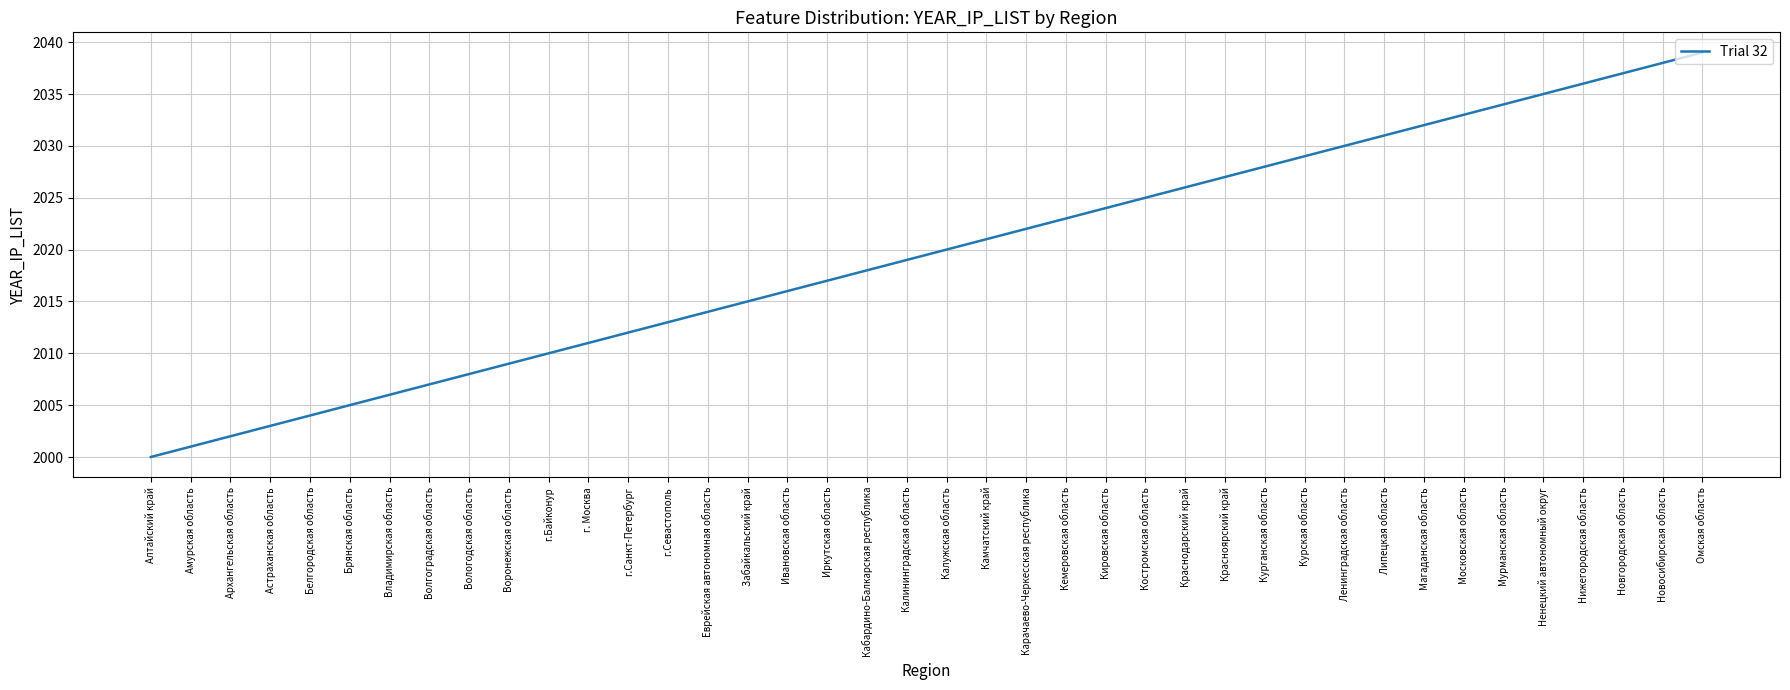

List the labels in order of value, largest first.

Омская область, Новосибирская область, Новгородская область, Нижегородская область, Ненецкий автономный округ, Мурманская область, Московская область, Магаданская область, Липецкая область, Ленинградская область, Курская область, Курганская область, Красноярский край, Краснодарский край, Костромская область, Кировская область, Кемеровская область, Карачаево-Черкесская республика, Камчатский край, Калужская область, Калининградская область, Кабардино-Балкарская республика, Иркутская область, Ивановская область, Забайкальский край, Еврейская автономная область, г.Севастополь, г.Санкт-Петербург, г. Москва, г.Байконур, Воронежская область, Вологодская область, Волгоградская область, Владимирская область, Брянская область, Белгородская область, Астраханская область, Архангельская область, Амурская область, Алтайский край